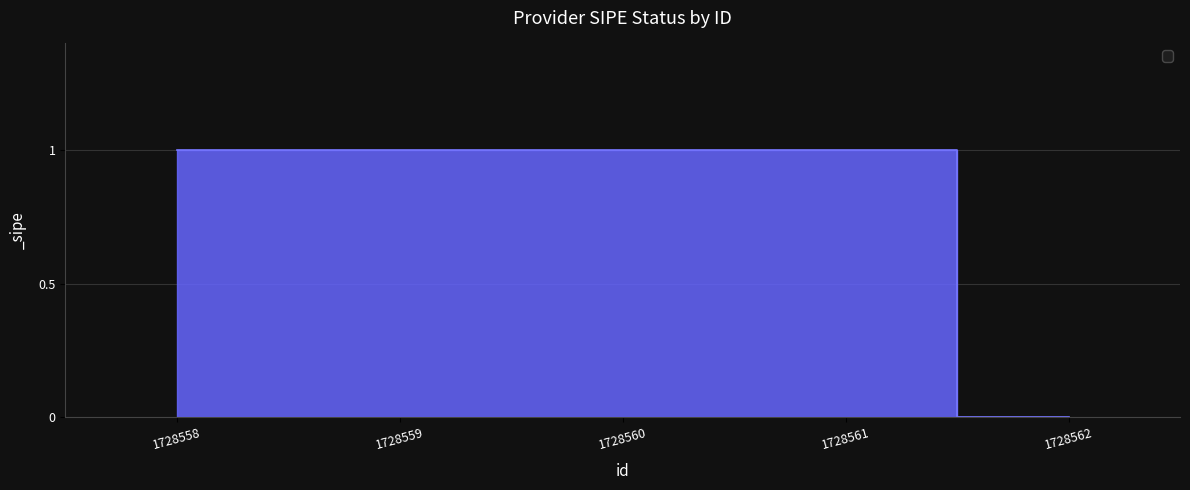

How many lines are shown in the chart?

1